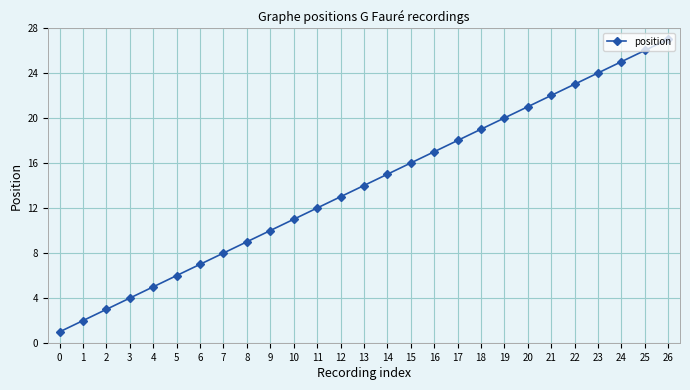

What is the value of the 7th point from the left?

7